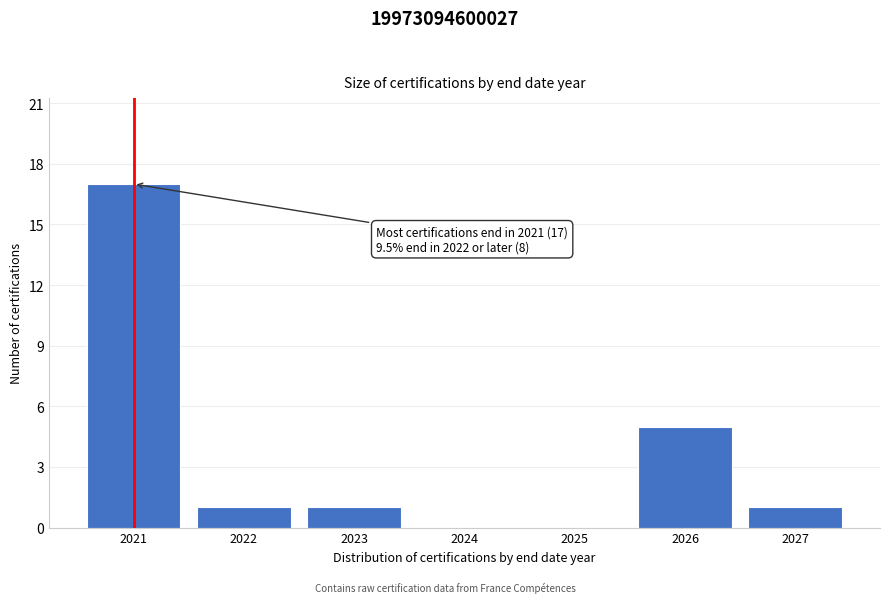

Reading left to right, what are all the values shown in this chart?

2021=17	2022=1	2023=1	2024=0	2025=0	2026=5	2027=1